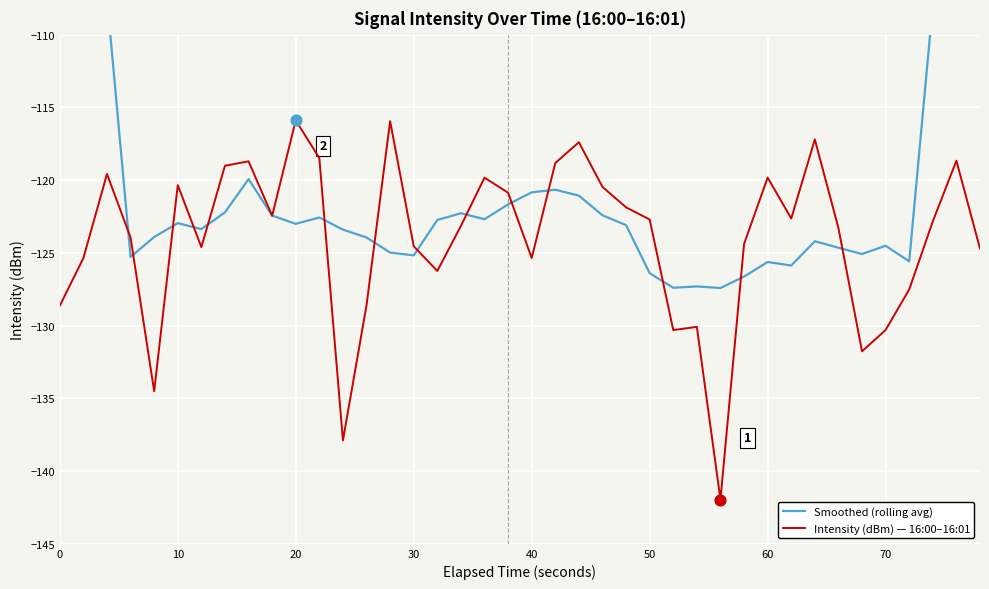

At how many categories does at least one series exceed -129?

40